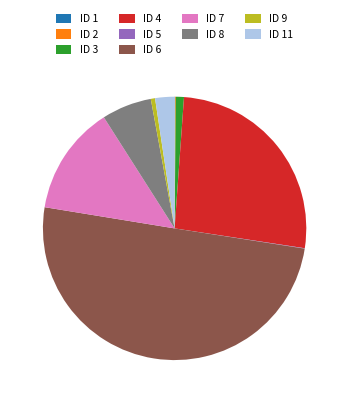

Which slice is the largest?

ID 6